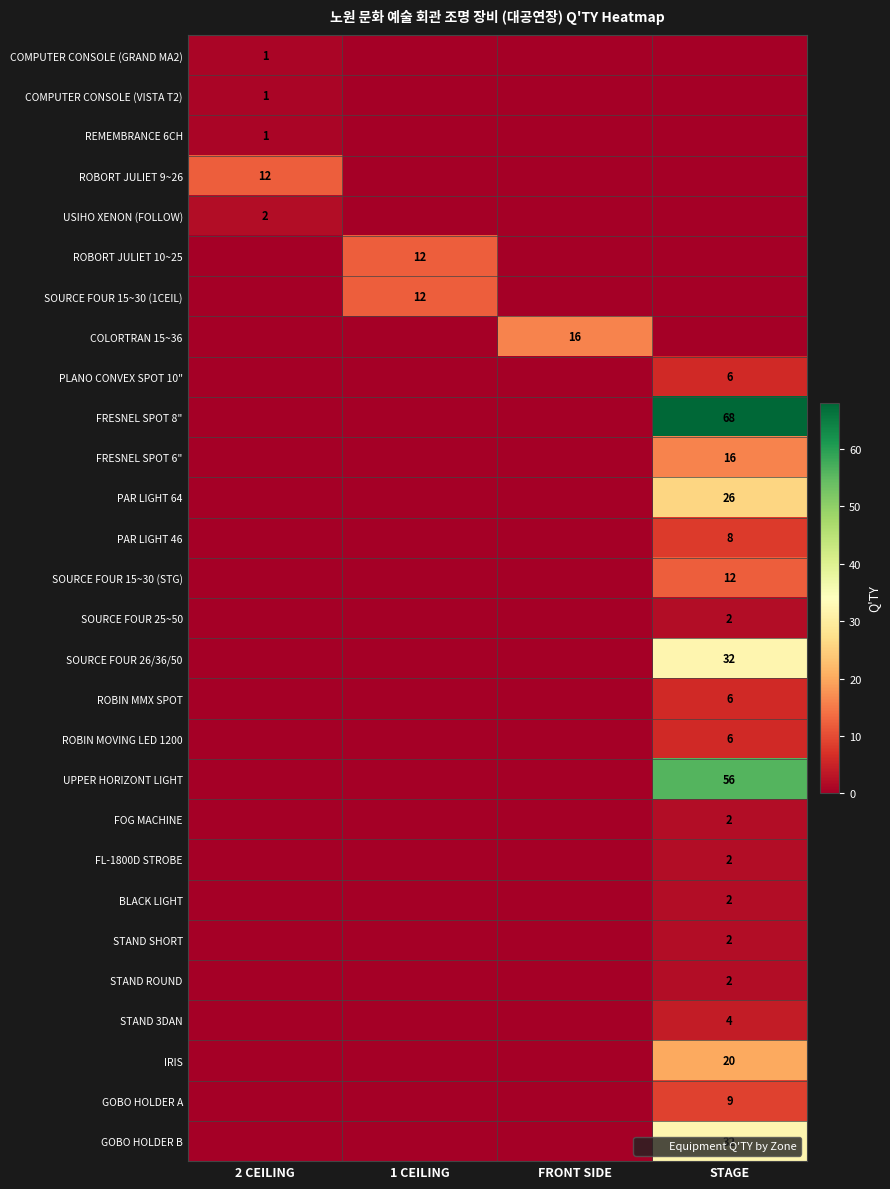

How many data points in FRESNEL SPOT 6" are above 0?

1